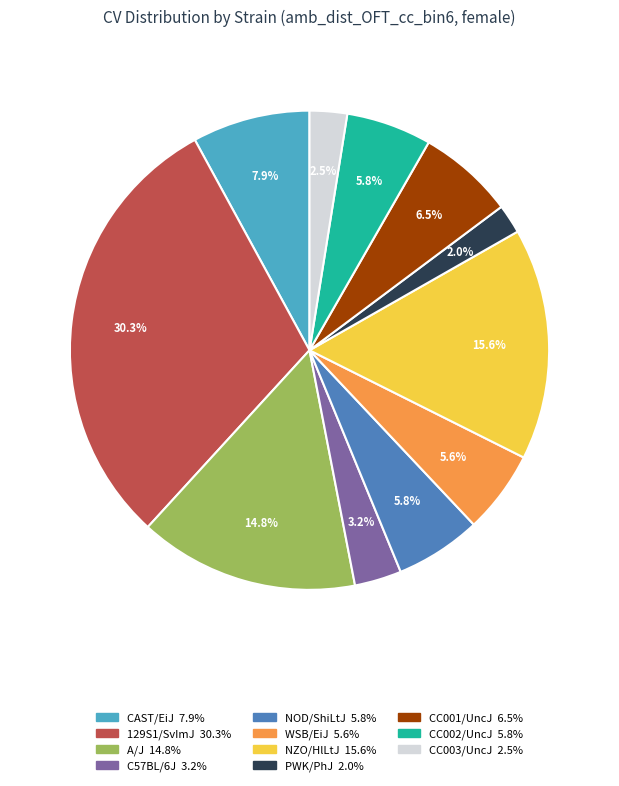

Which category has the smallest portion of the pie?

PWK/PhJ